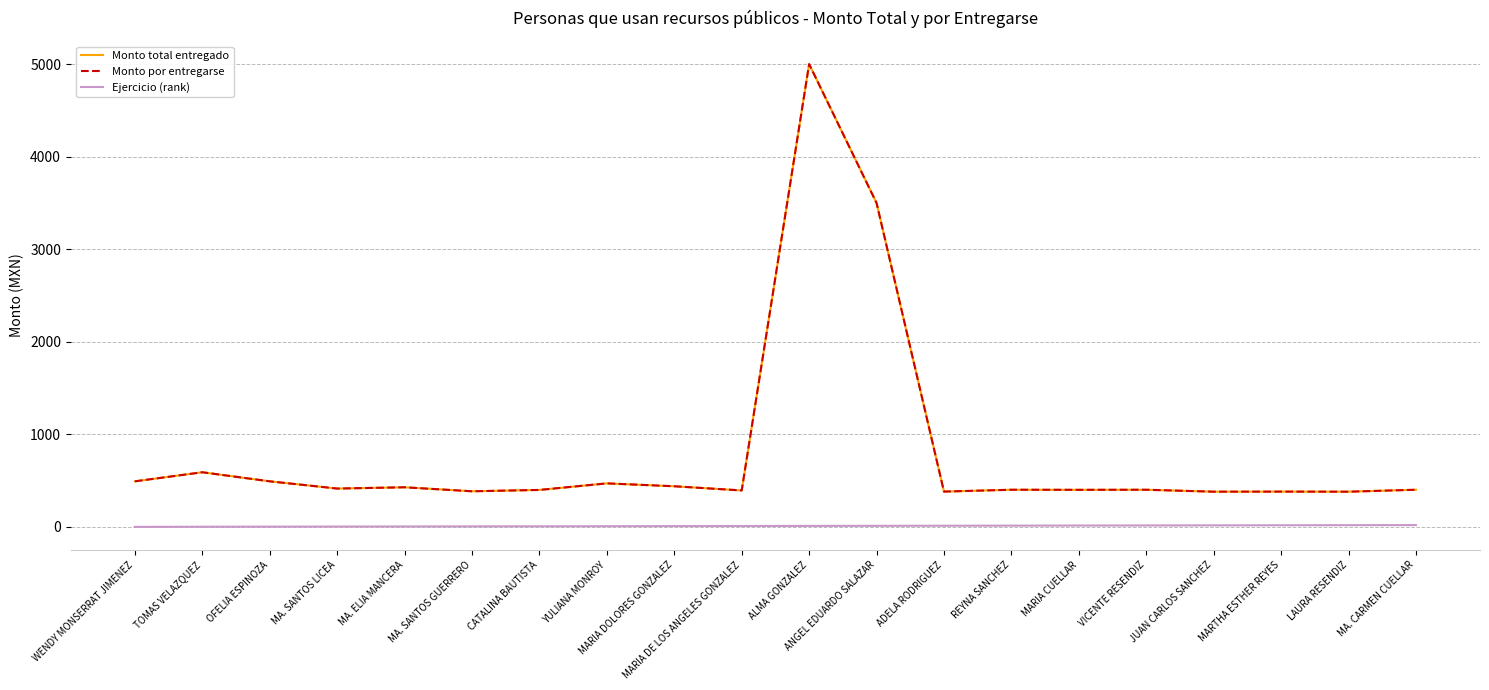

What is the average value of the Monto total entregado series?

807.0